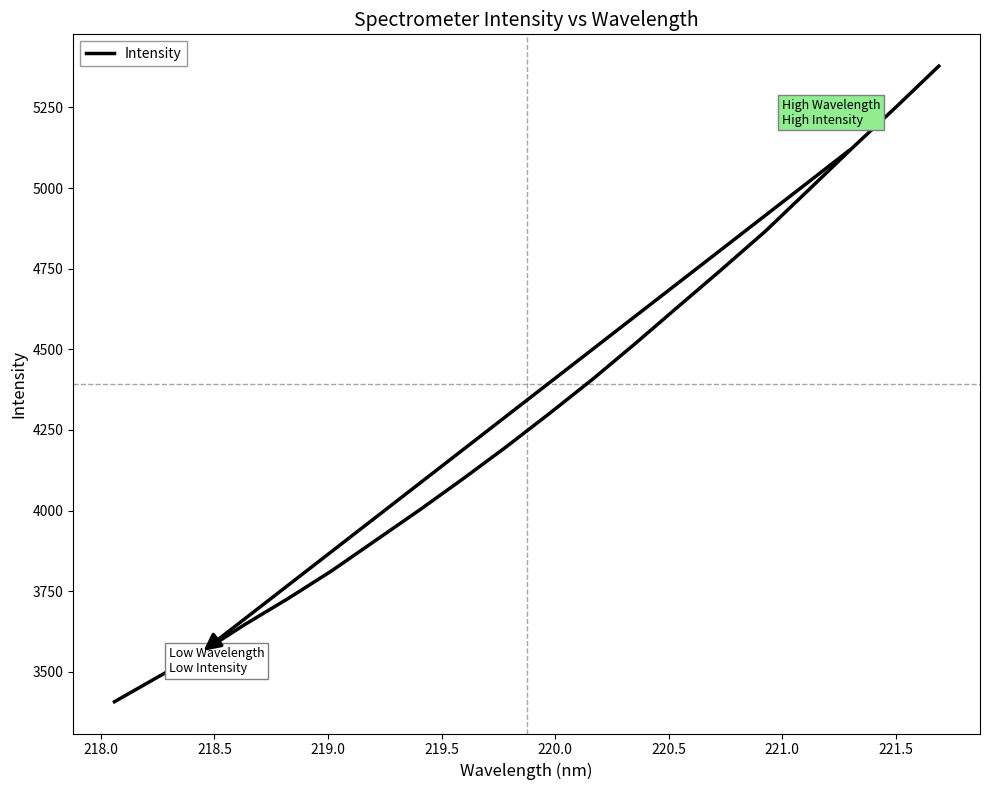

Count the number of values greater than 4298.

10